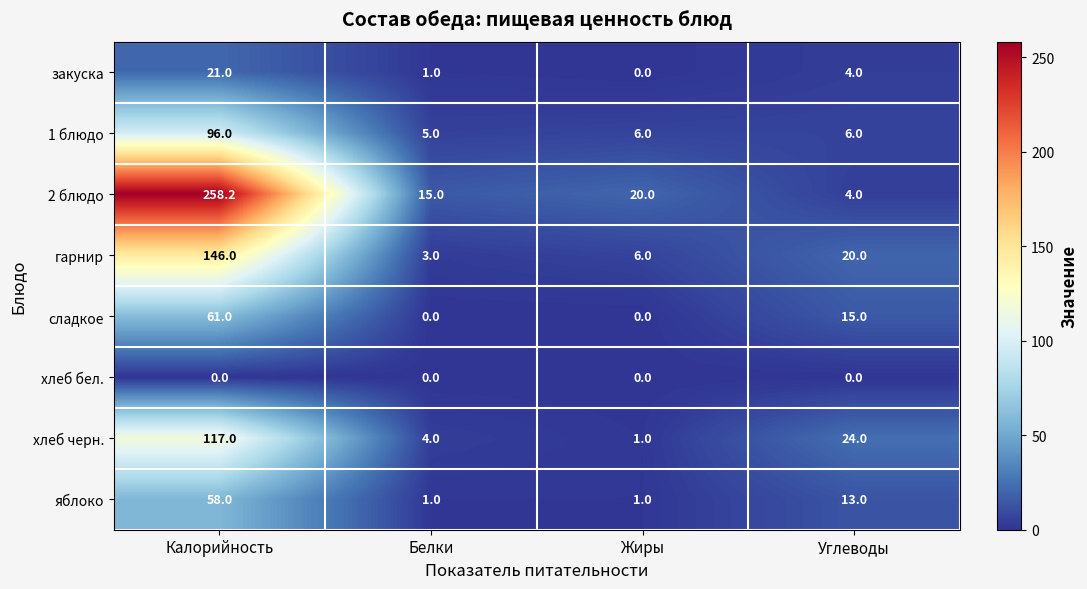

The value of яблоко at Калорийность is 58.0. True or false?

True